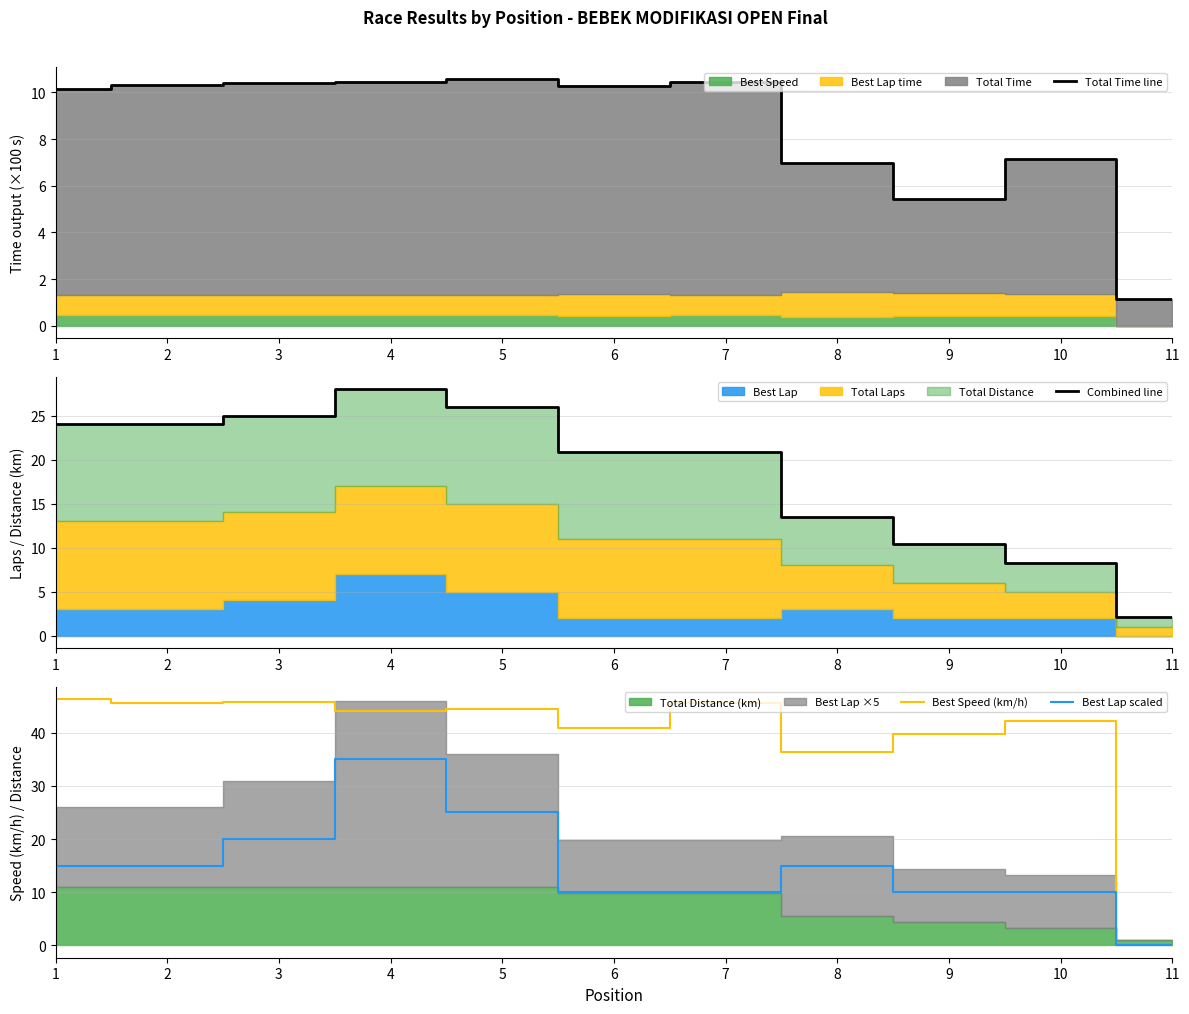

How many interior local peaks does the Best Speed (km/h) series have?

4